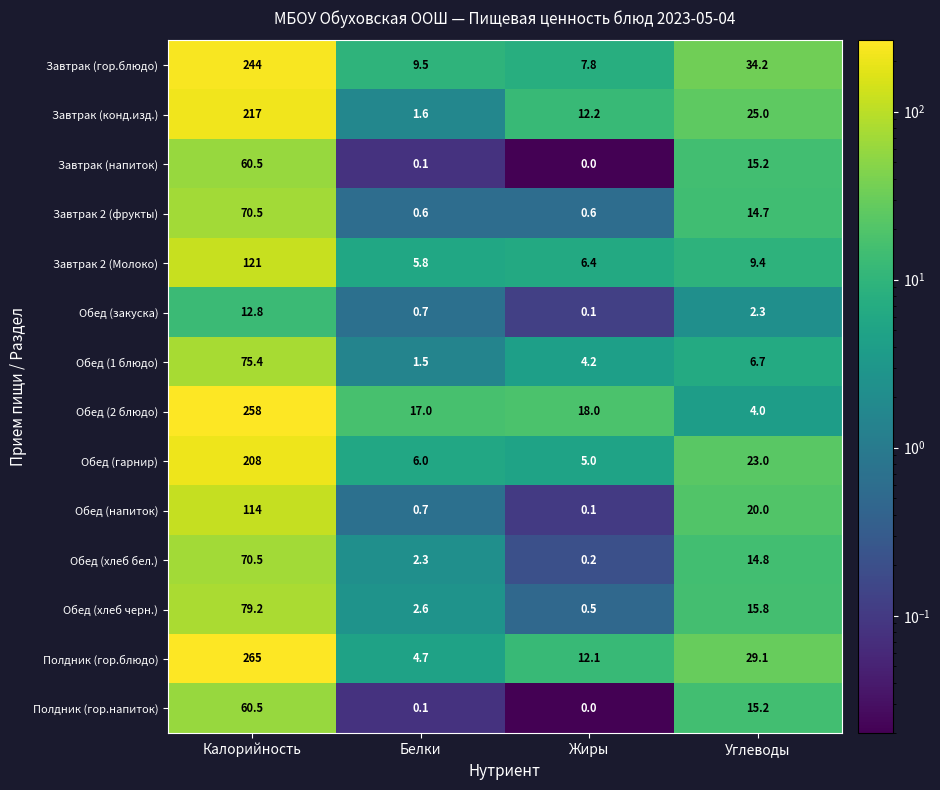

Which series changed the most between Калорийность and Углеводы?

Обед (2 блюдо)